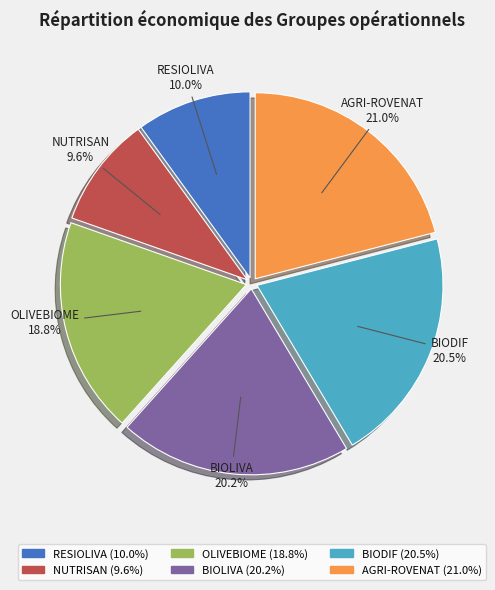

Approximately how many times larger is the value at BIOLIVA compared to NUTRISAN?

2.1